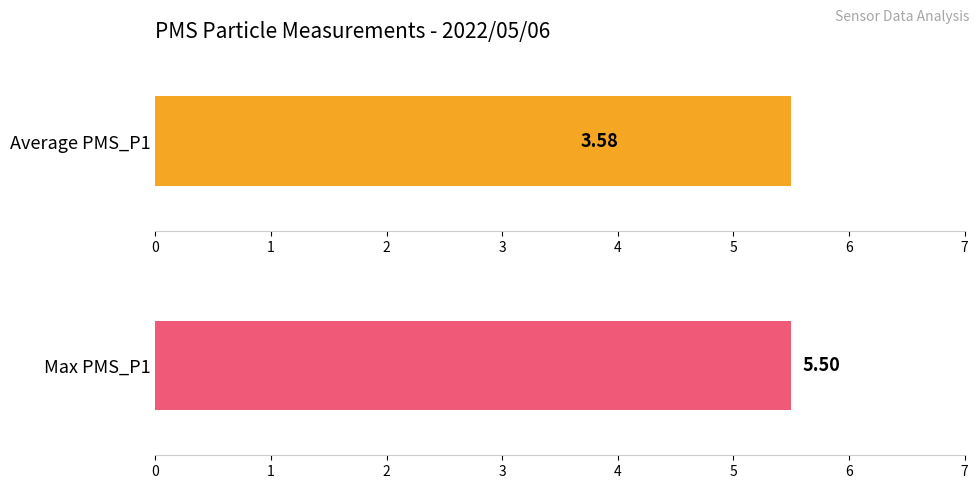

Is it true that the value at 18 is 1.1?

False